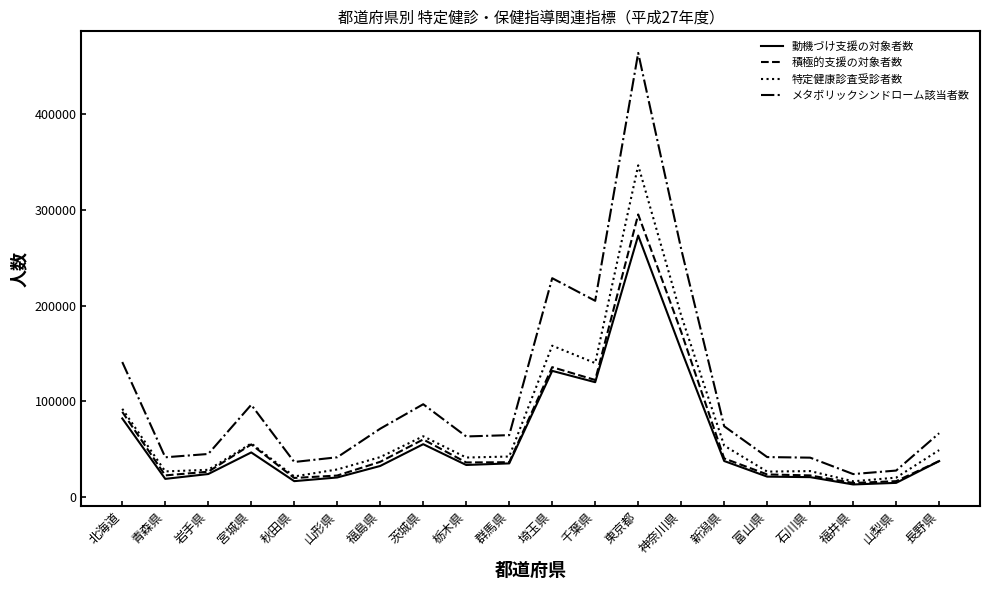

What is the difference between the 特定健康診査受診者数 values at 新潟県 and 埼玉県?

104414